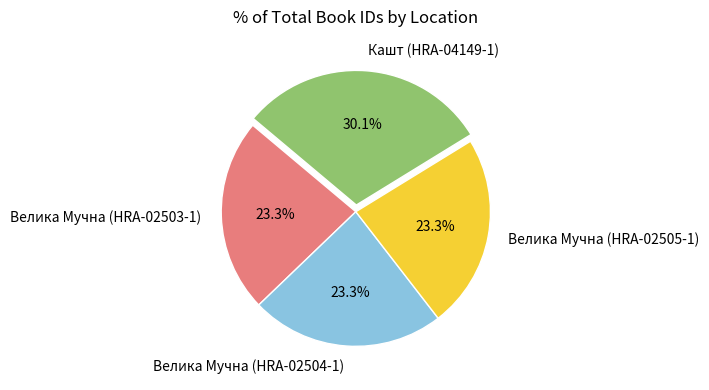

Is the sum of Велика Мучна (HRA-02503-1) and Кашт (HRA-04149-1) greater than half?

Yes